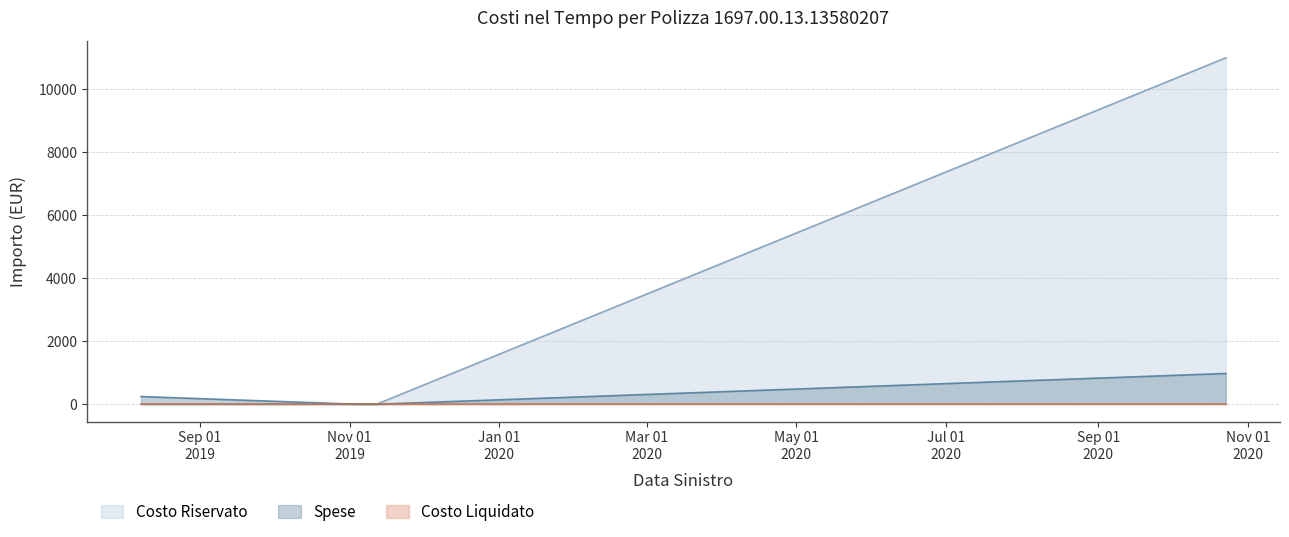

Which label corresponds to the largest value in the chart?

2020-10-23